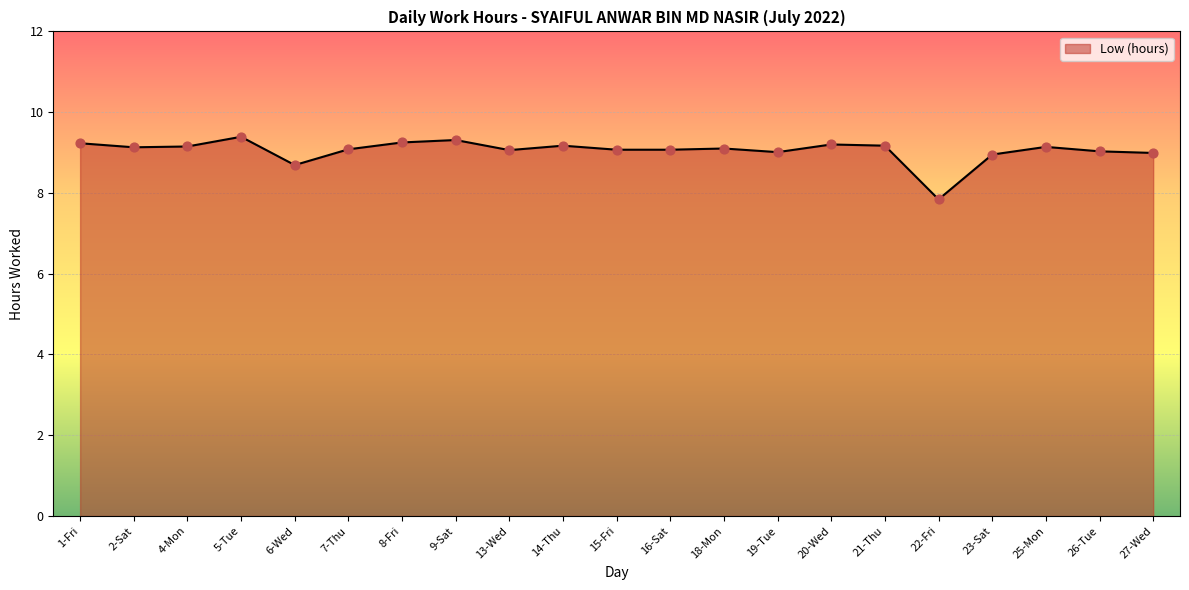

What is the change in value from 9-Sat to 13-Wed?

-0.2